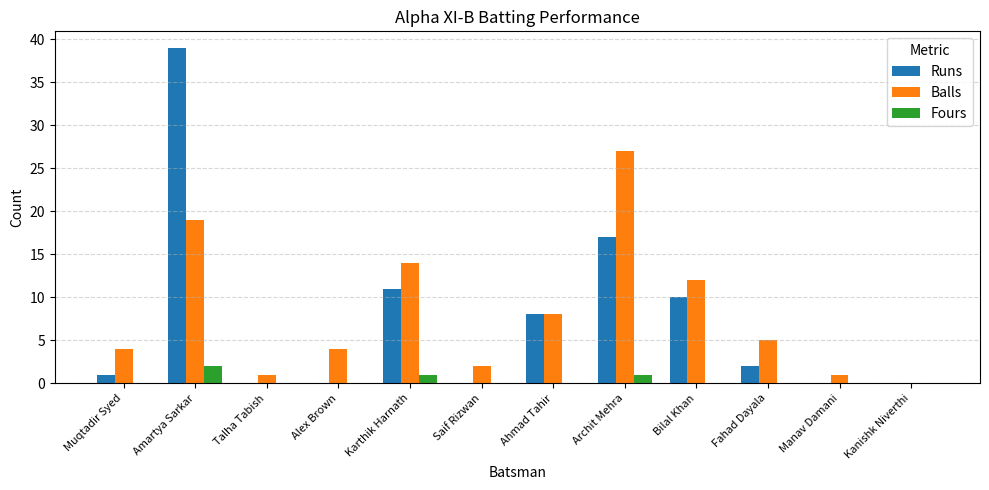

Between Bilal Khan and Fahad Dayala, which series saw the biggest shift?

Runs